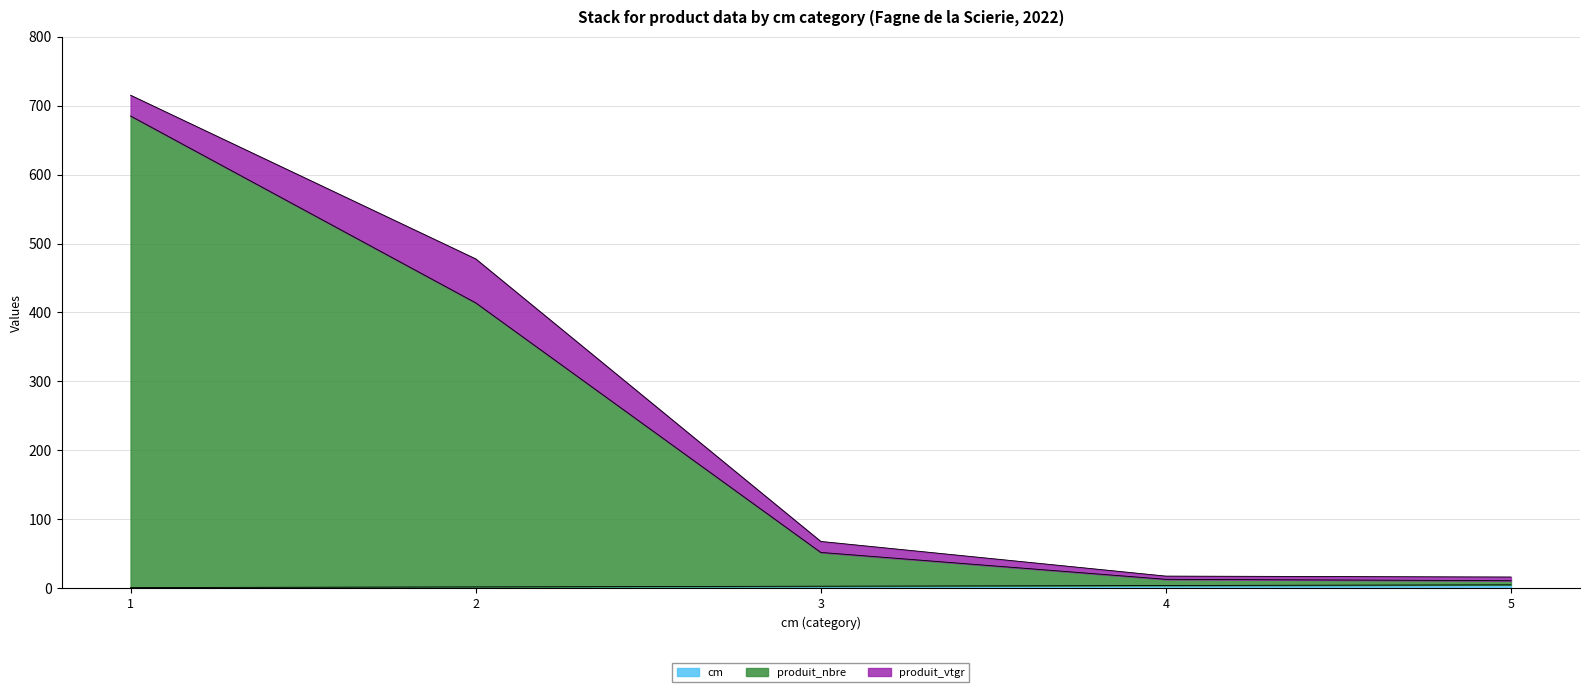

What is the sum of the cm values at 2 and 5?

7